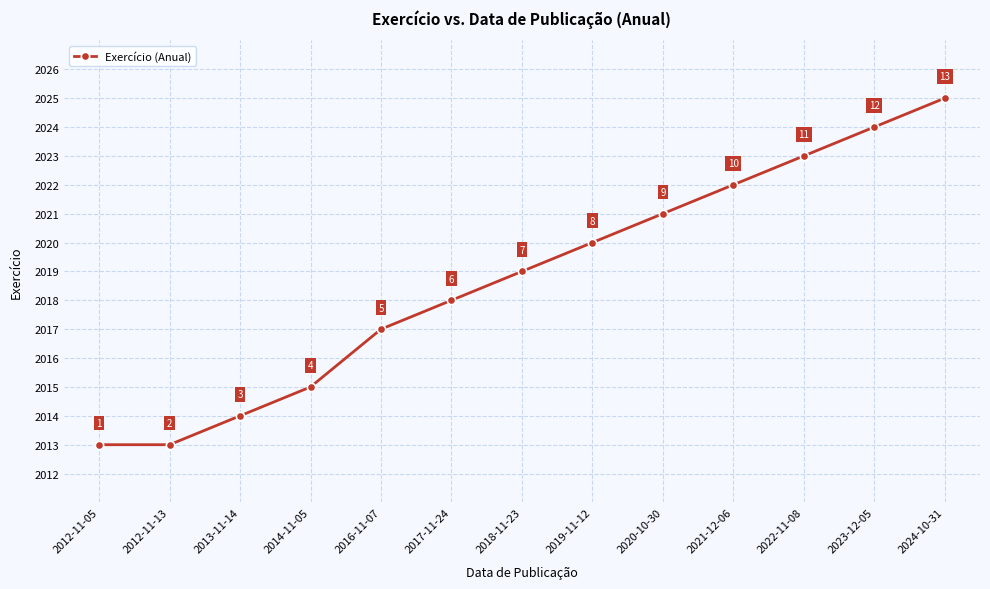

How many values are below 2019?

6